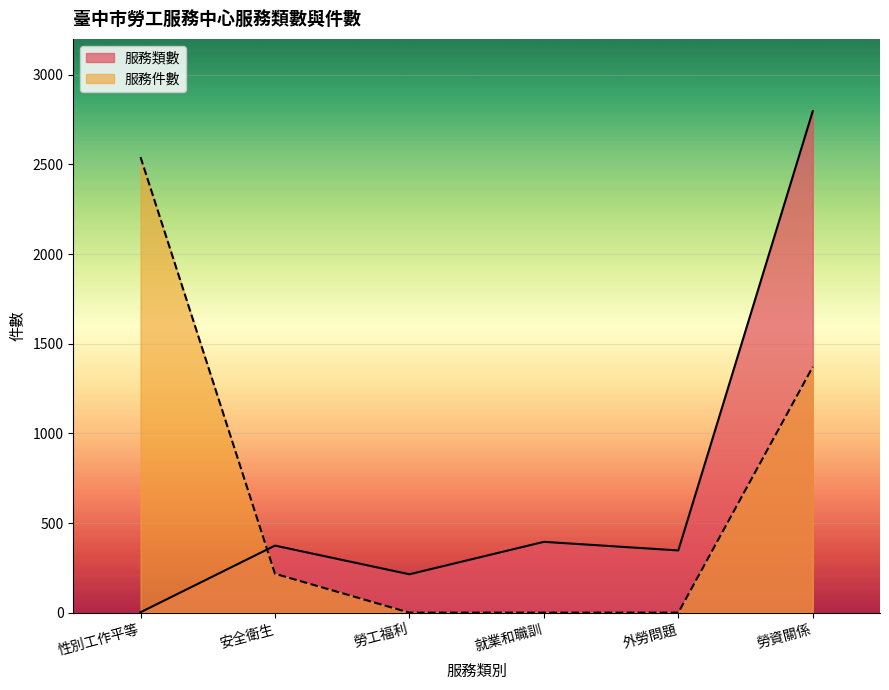

Which has a higher value, 勞資關係 or 性別工作平等?

勞資關係